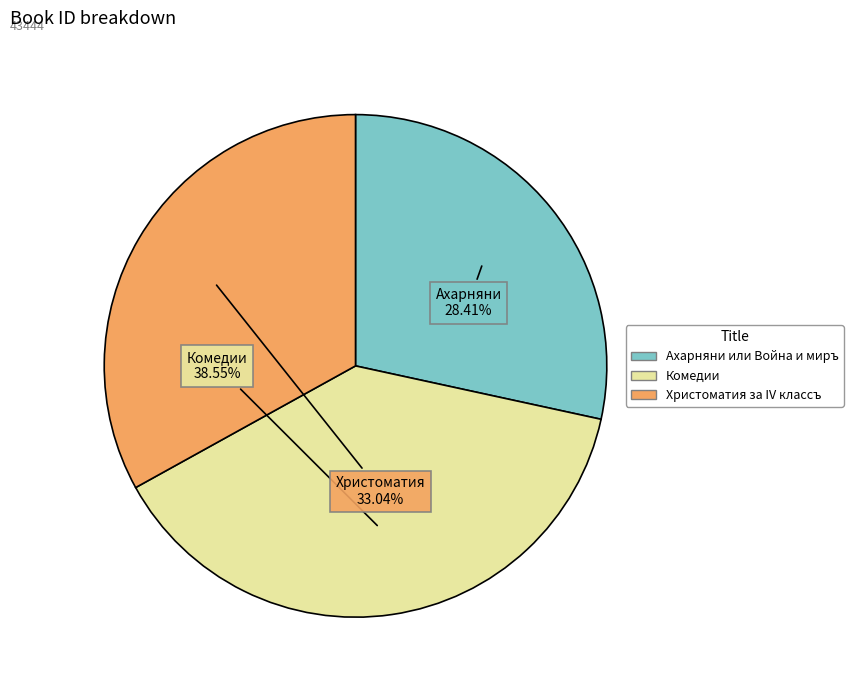

Is it true that Христоматия за IV классъ is 33% of the pie?

True